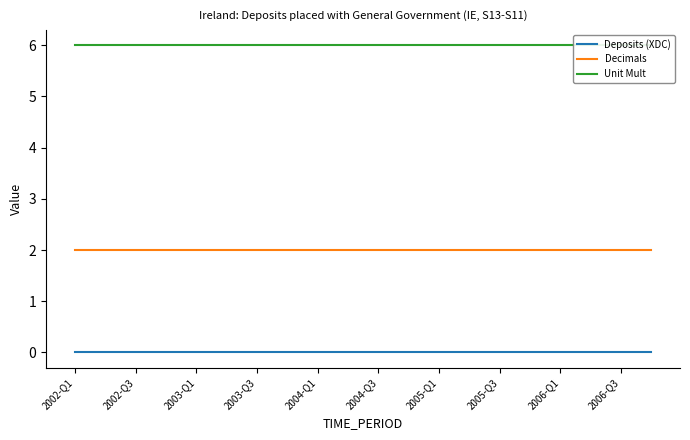

True or false: Deposits (XDC) and Decimals cross at least once.

False